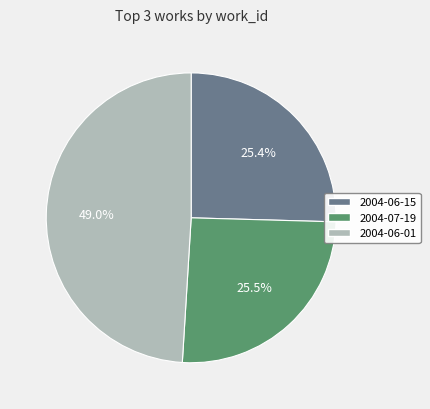

To the nearest percent, what is the difference between the 2004-06-01 and 2004-06-15 slice percentages?

24%